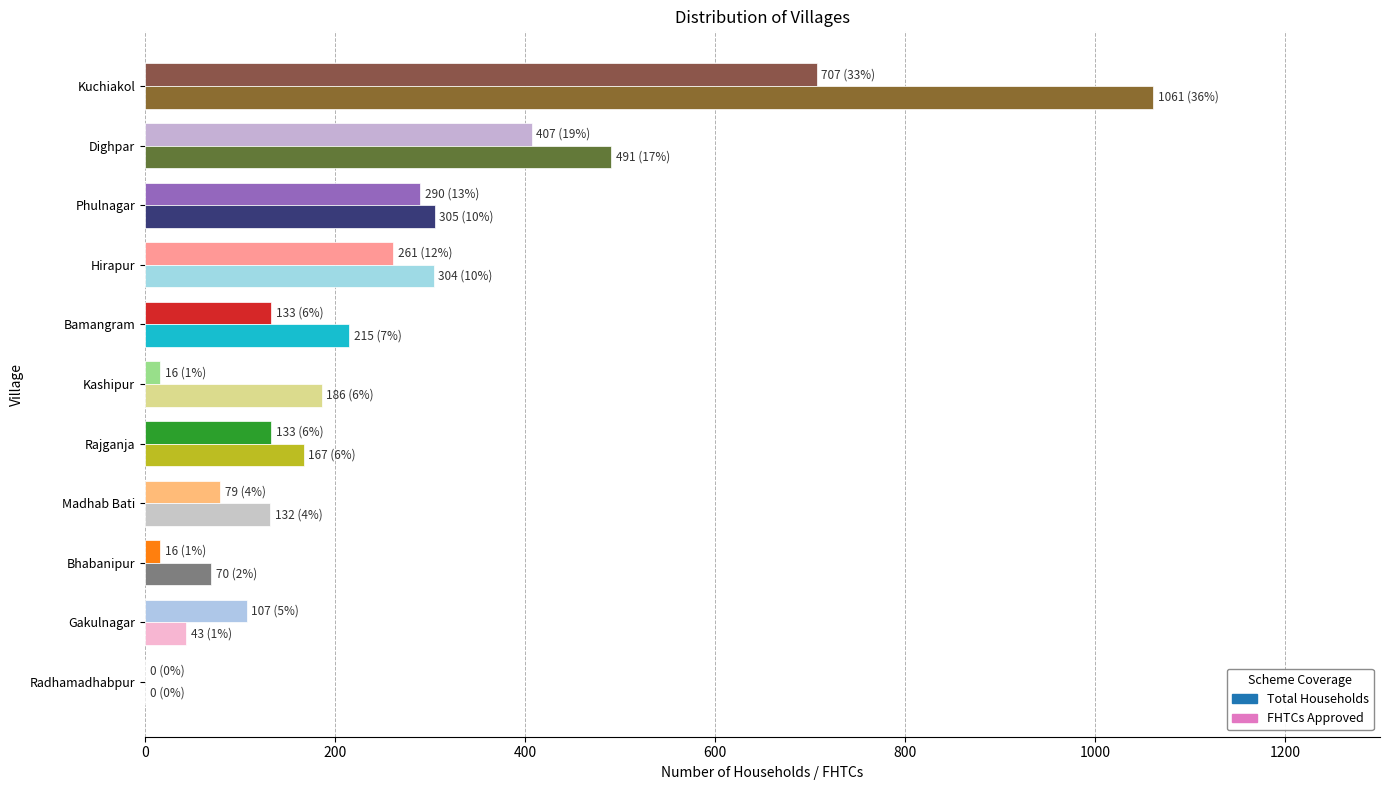

Between Madhab Bati and Dighpar, which series saw the biggest shift?

FHTCs Approved